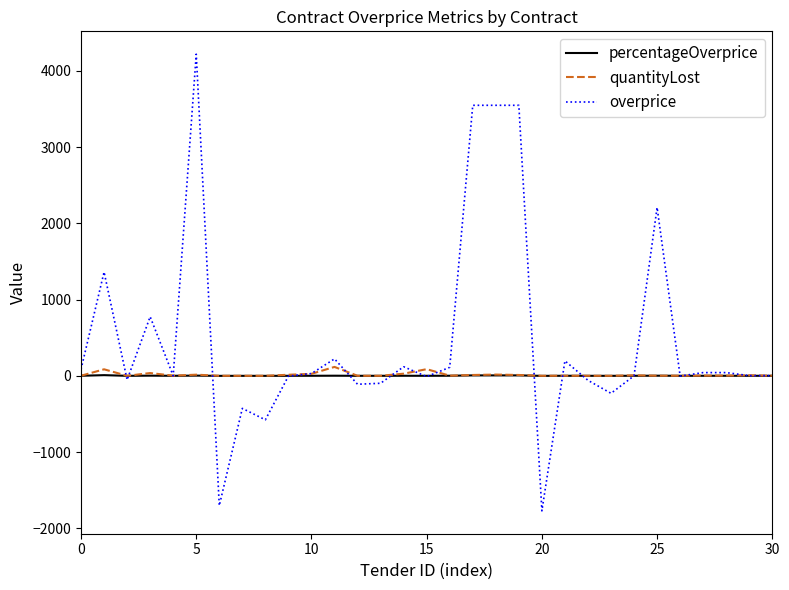

What is the minimum value shown in the chart?

-1771.7